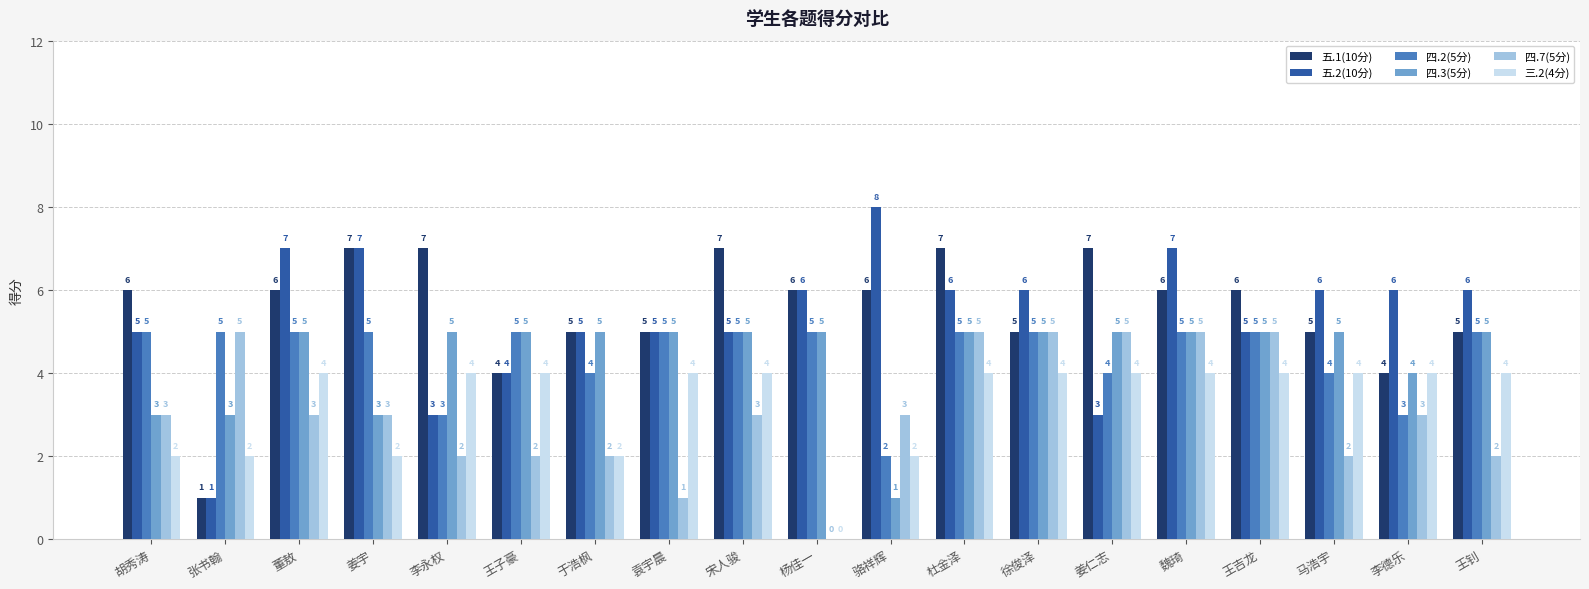

What is the highest value of the 五.2(10分) series?

8